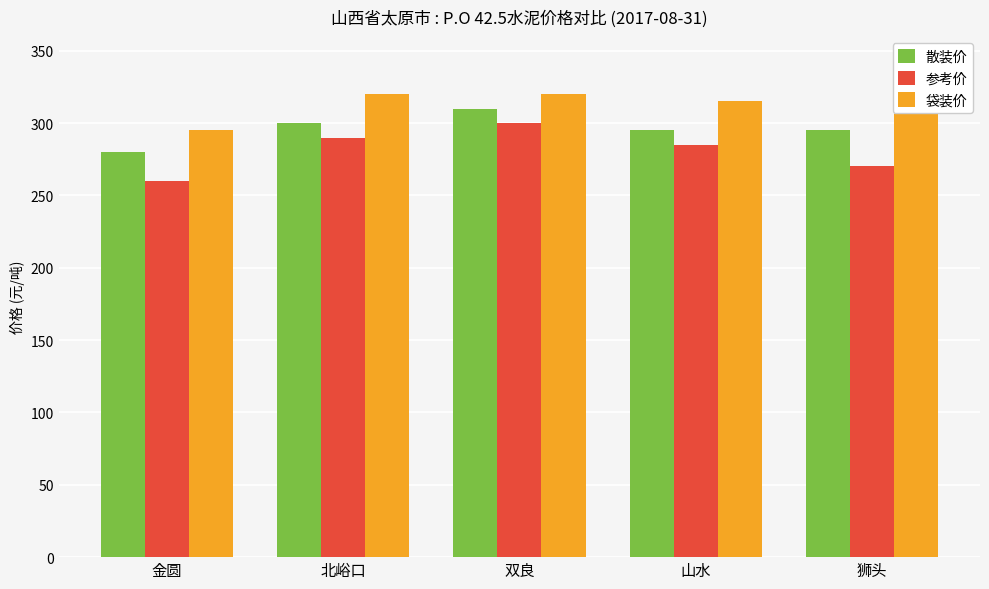

What is the label of the 5th bar from the right?

金圆